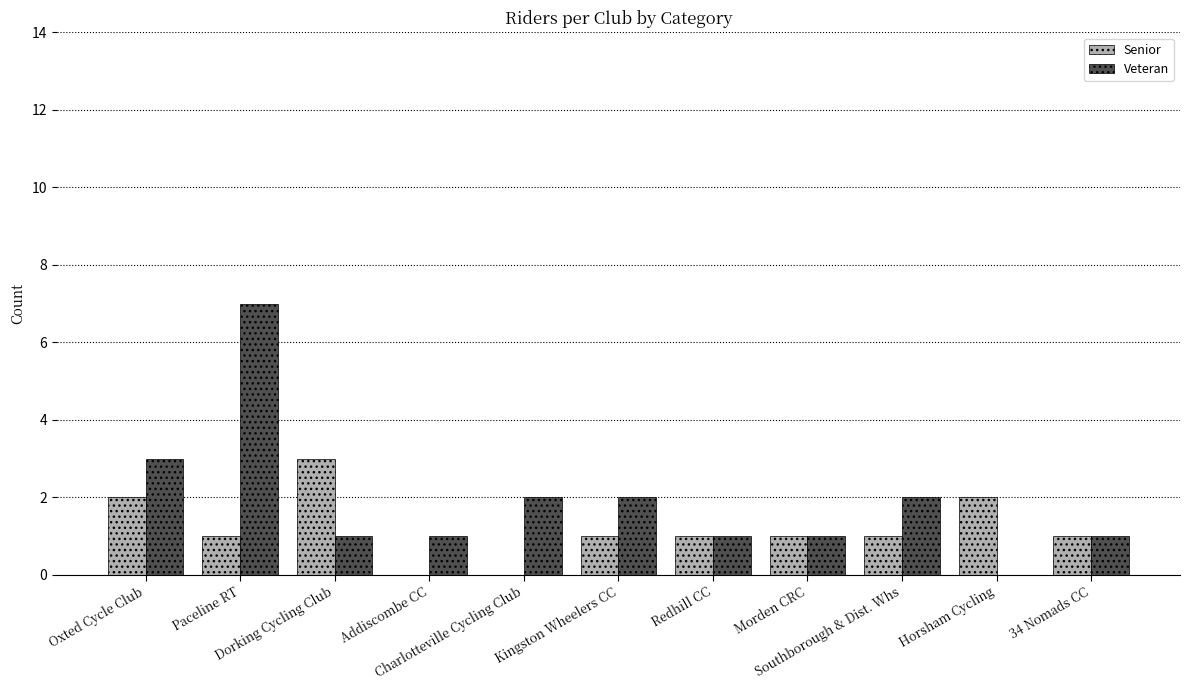

What is the maximum value shown in the chart?

7